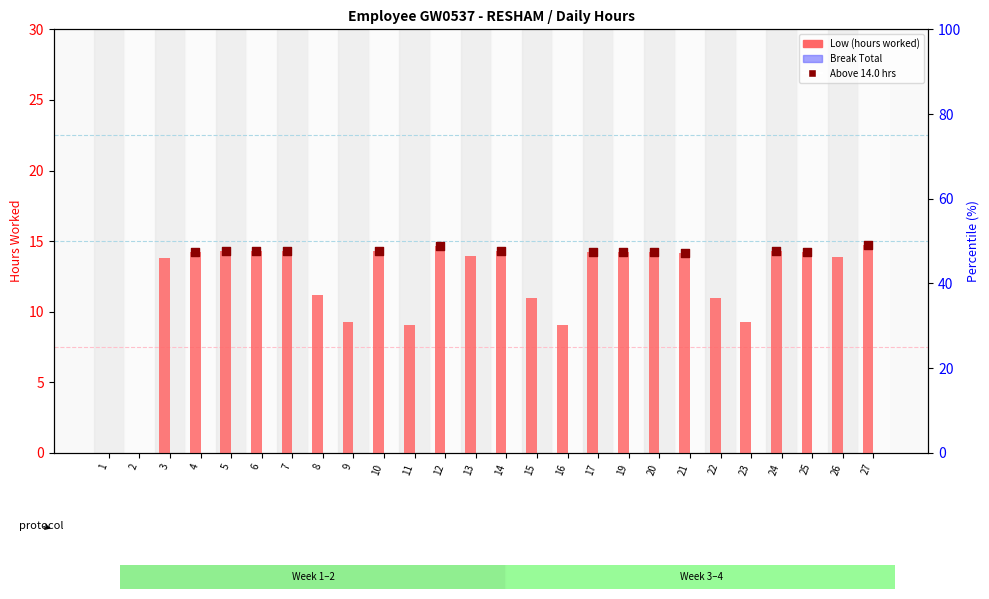

What are all the series names shown in the legend?

Low (hours worked), Break Total, Above 14.0 hrs